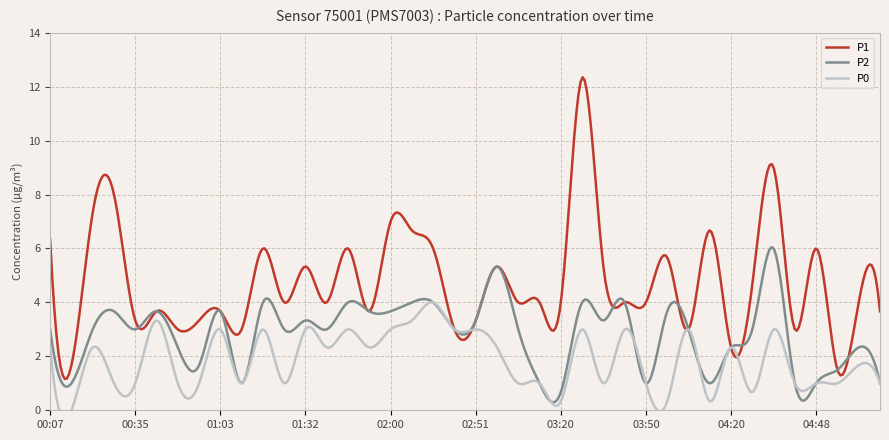

What is the difference between the maximum and second lowest values in the P0 series?

3.7